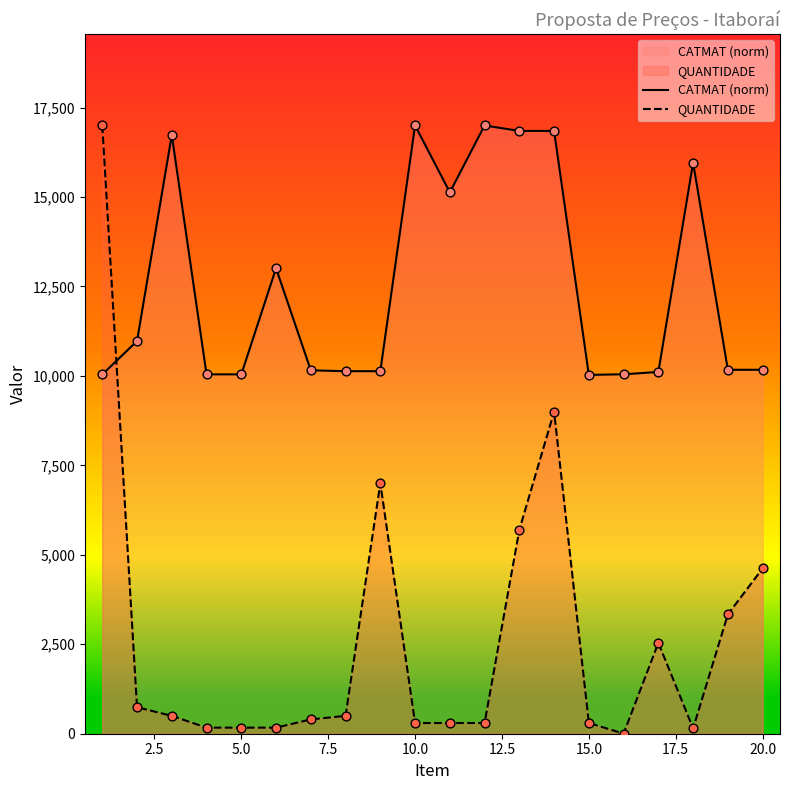

What are all the series names shown in the legend?

CATMAT (norm), QUANTIDADE